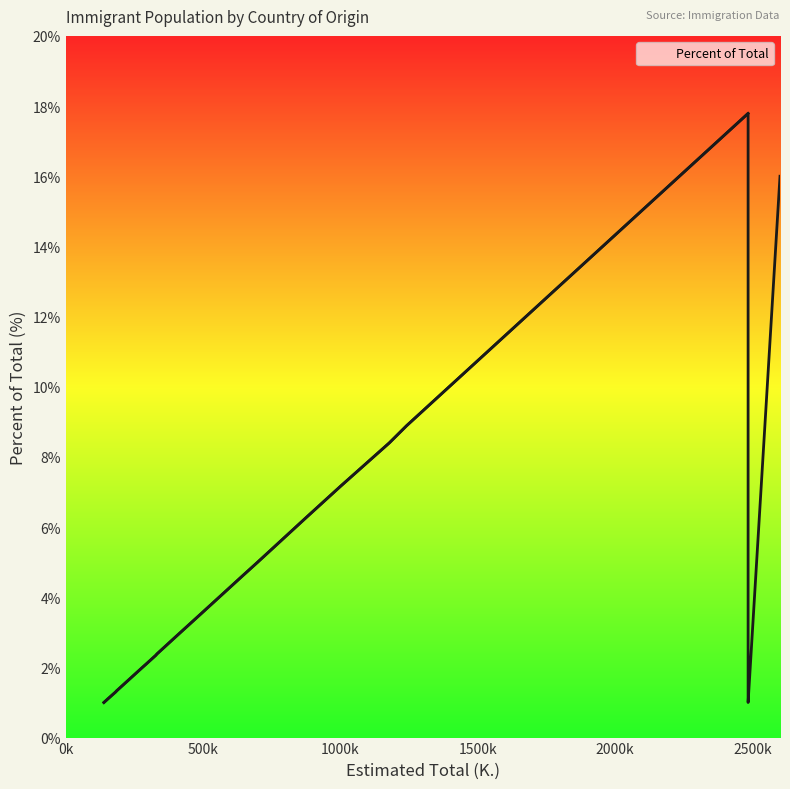

What is the label of the 13th point from the right?

Algeria